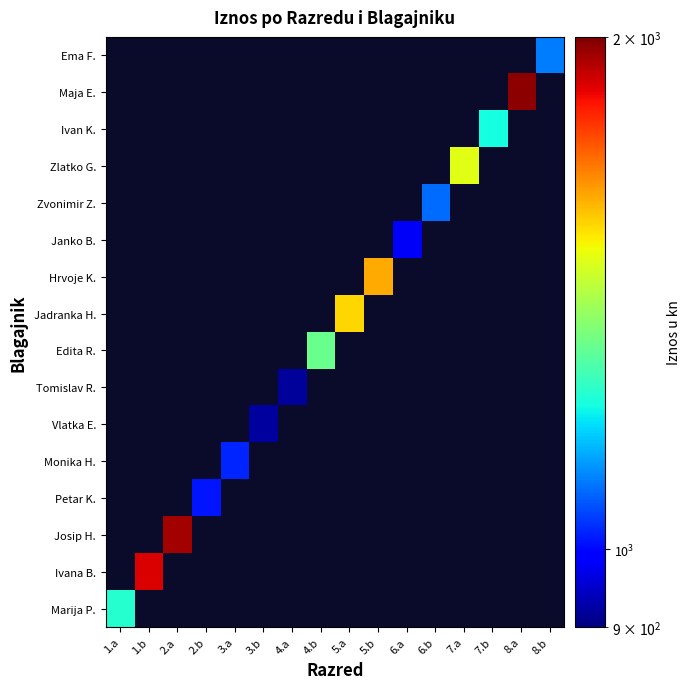

How many distinct data groups are displayed?

16